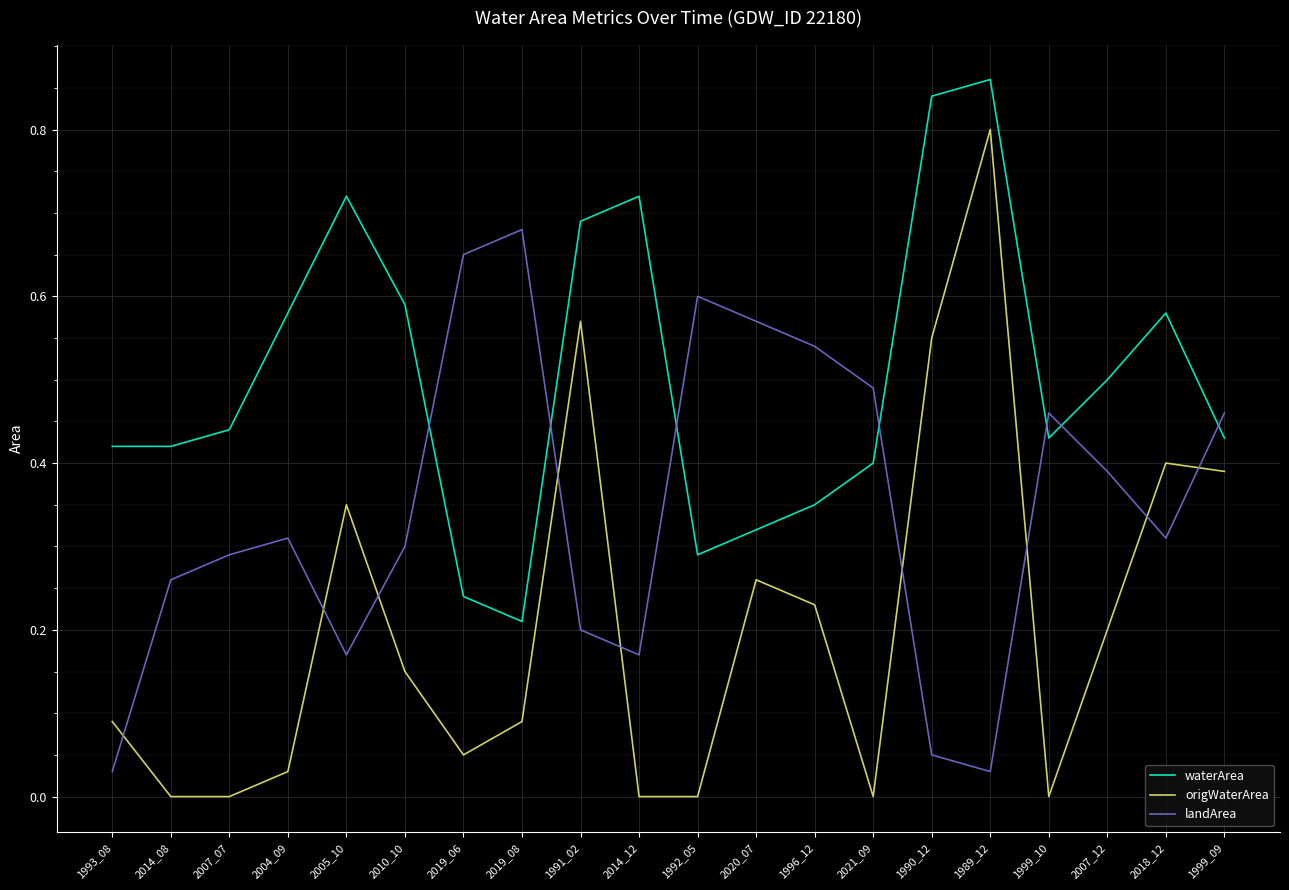

Rank the series by their average value, from highest to lowest.

waterArea, landArea, origWaterArea